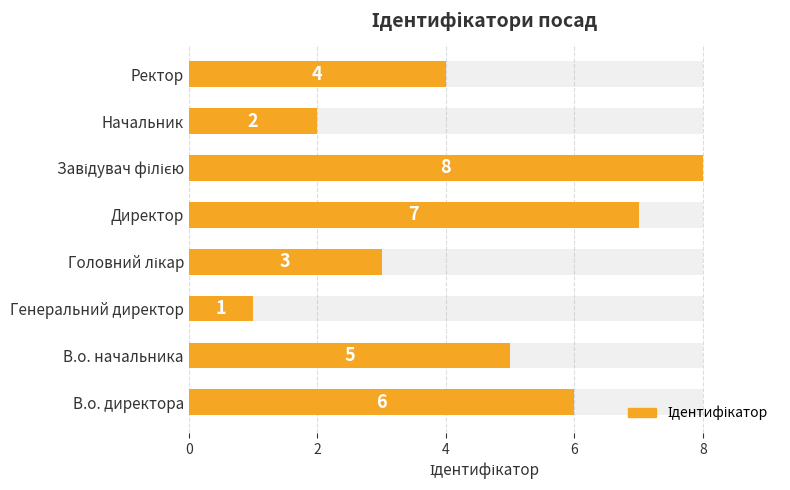

Are the bars grouped side by side (vs. stacked)?

No